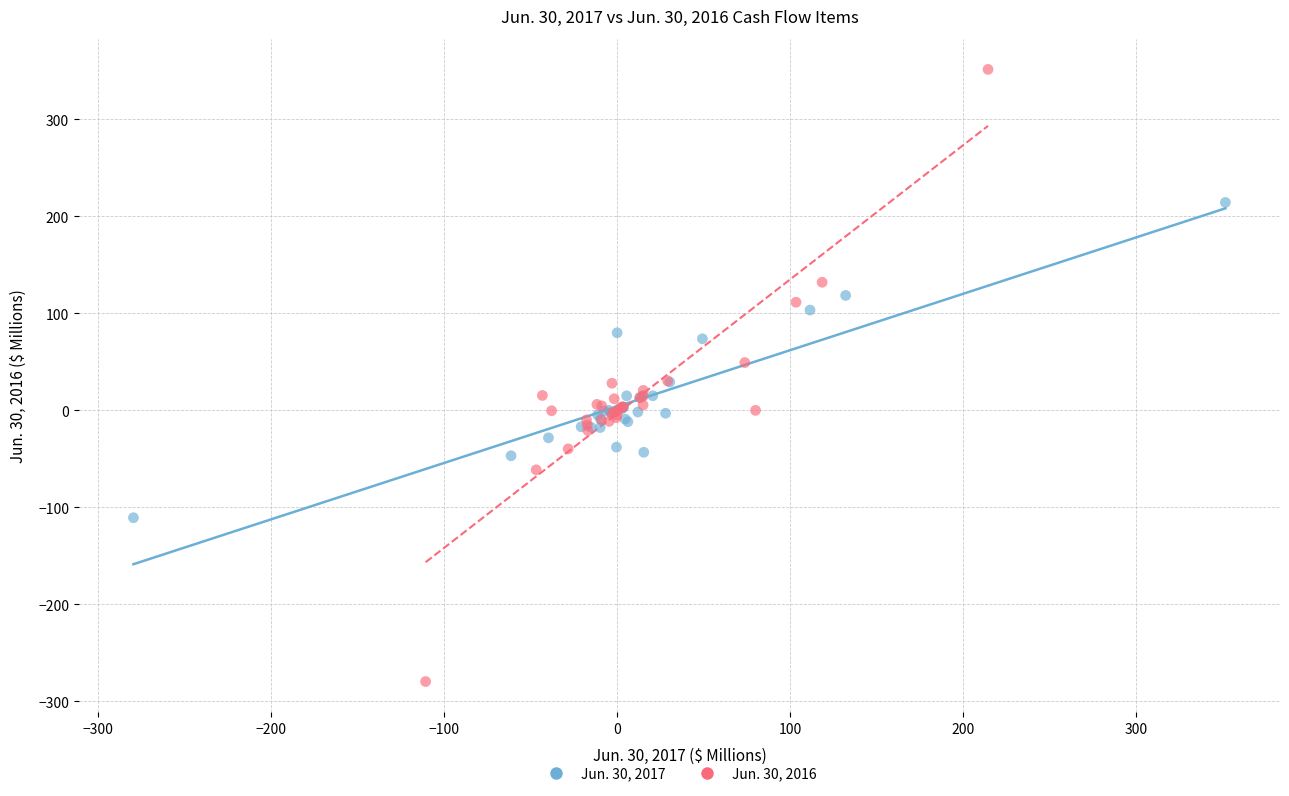

Which series contains the highest Y value?

Jun. 30, 2016